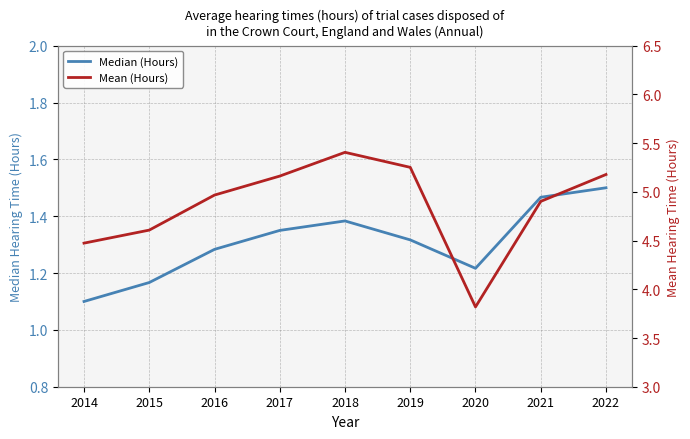

Reading right to left, transcribe all the data shown in this chart.

Median (Hours): 2022=1.5	2021=1.5	2020=1.2	2019=1.3	2018=1.4	2017=1.4	2016=1.3	2015=1.2	2014=1.1
Mean (Hours): 2022=5.2	2021=4.9	2020=3.8	2019=5.3	2018=5.4	2017=5.2	2016=5.0	2015=4.6	2014=4.5